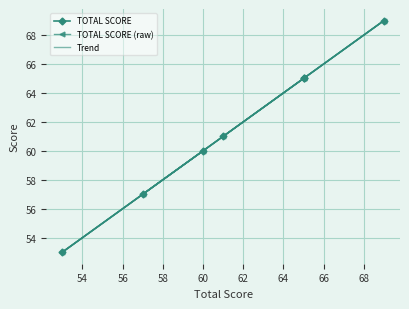

The Trend series shows 98.1 at 60. True or false?

False